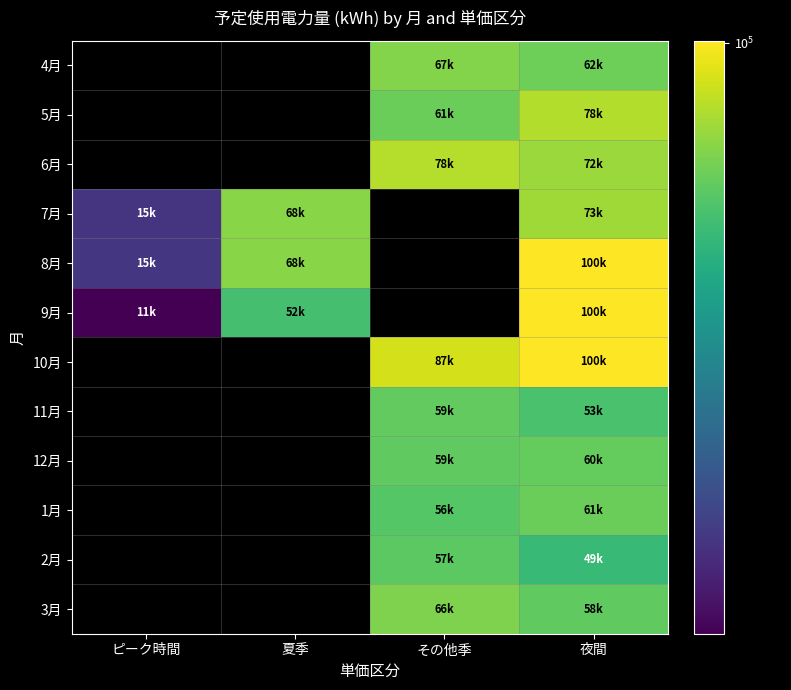

Rank the series at その他季 from highest to lowest value.

10月, 6月, 4月, 3月, 5月, 11月, 12月, 2月, 1月, 7月, 8月, 9月